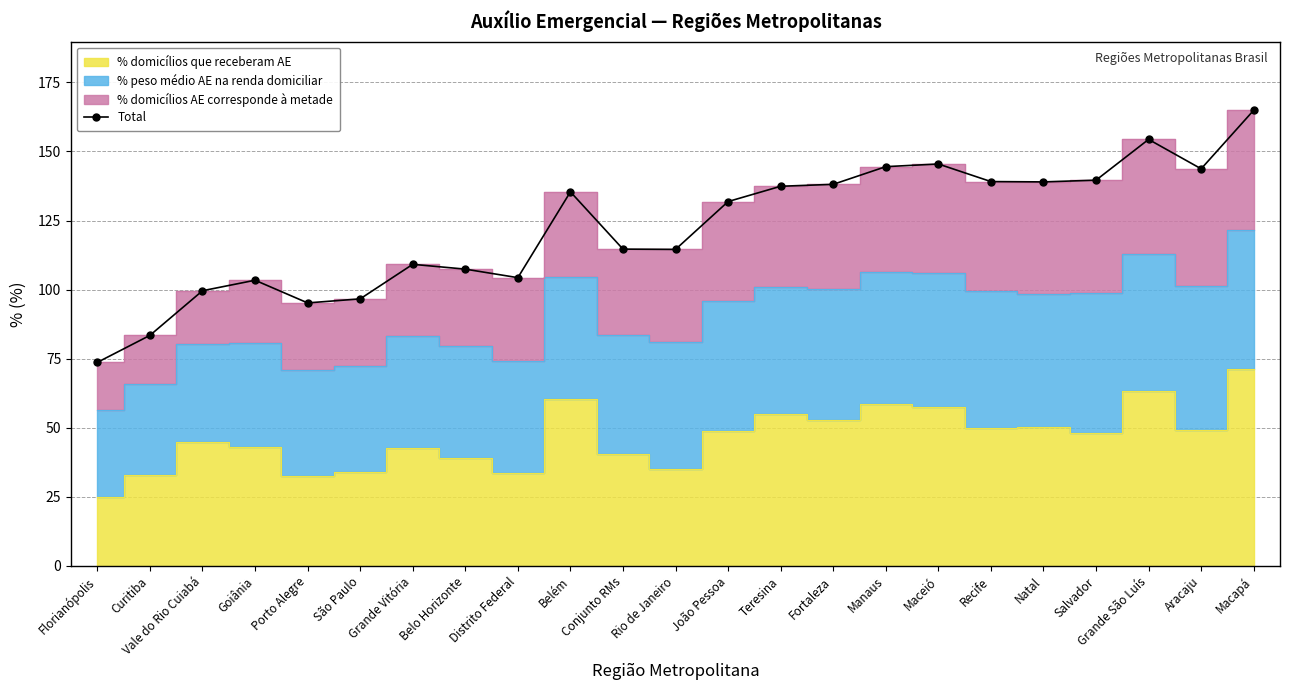

Reading right to left, list all the values displayed in this chart.

Macapá=164.9	Aracaju=143.7	Grande São Luís=154.4	Salvador=139.6	Natal=139.0	Recife=139.1	Maceió=145.5	Manaus=144.5	Fortaleza=138.1	Teresina=137.4	João Pessoa=131.9	Rio de Janeiro=114.6	Conjunto RMs=114.7	Belém=135.4	Distrito Federal=104.3	Belo Horizonte=107.4	Grande Vitória=109.2	São Paulo=96.7	Porto Alegre=95.2	Goiânia=103.4	Vale do Rio Cuiabá=99.6	Curitiba=83.5	Florianópolis=73.7